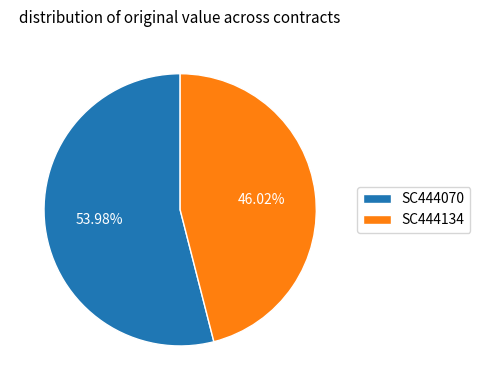

Rank the categories by value from highest to lowest.

SC444070, SC444134